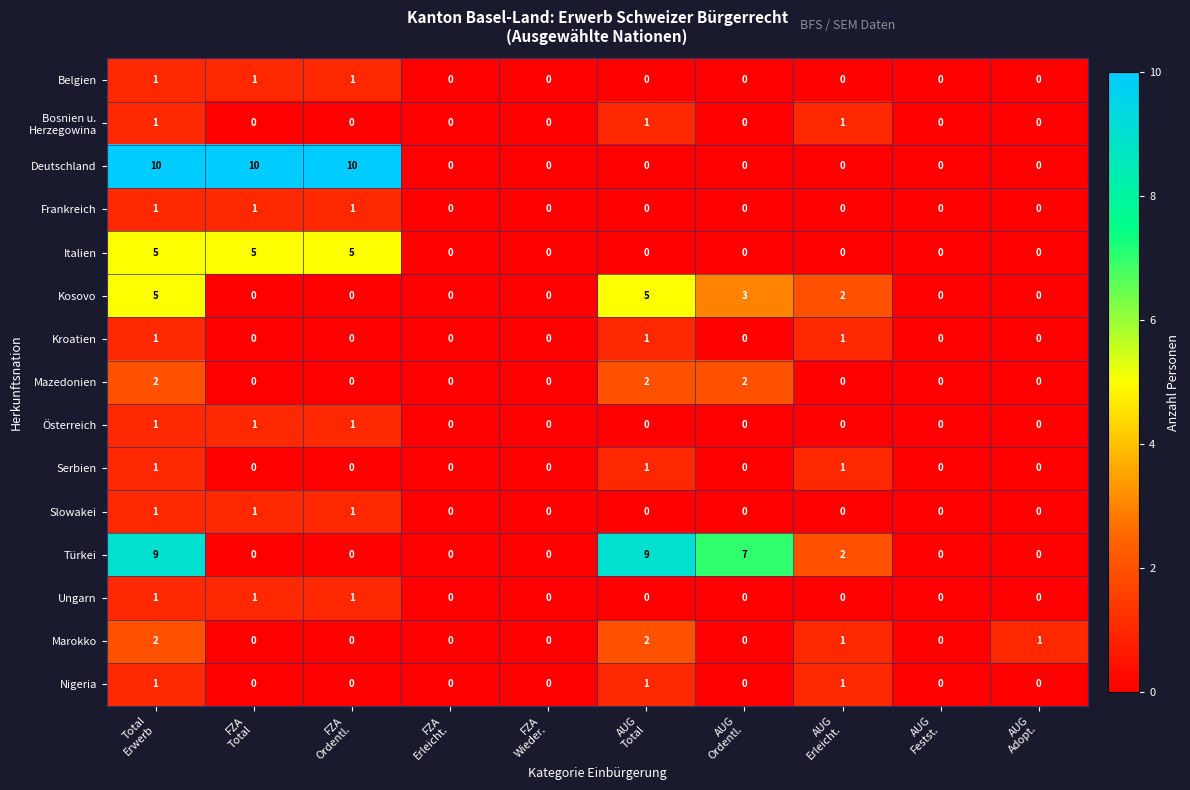

Which series has the largest total across all categories?

Deutschland